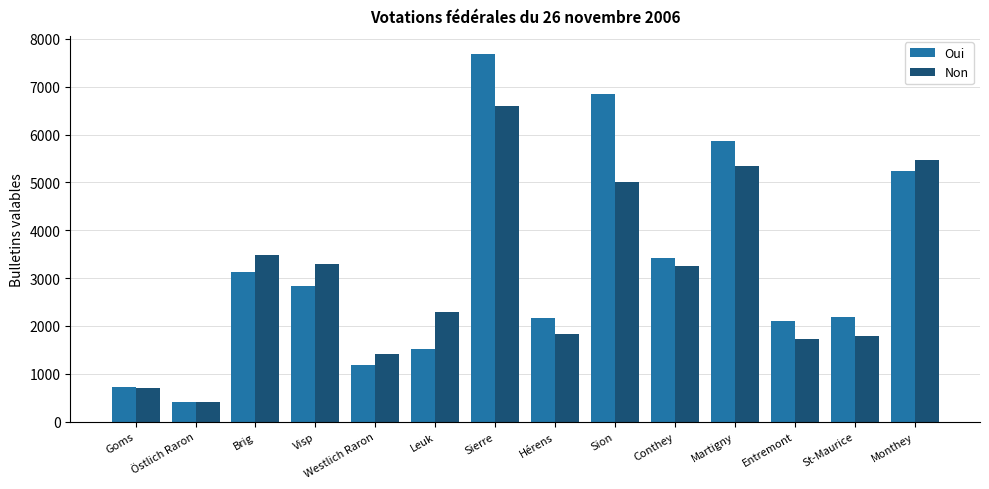

At which label does Non first exceed 3257?

Brig